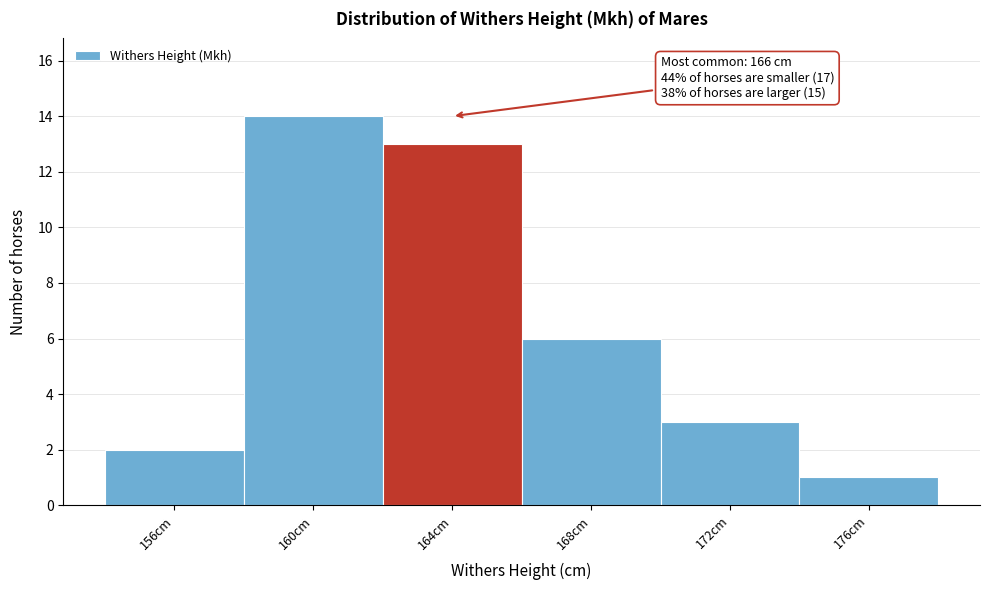

Reading left to right, extract all data points from this chart.

2	14	13	6	3	1